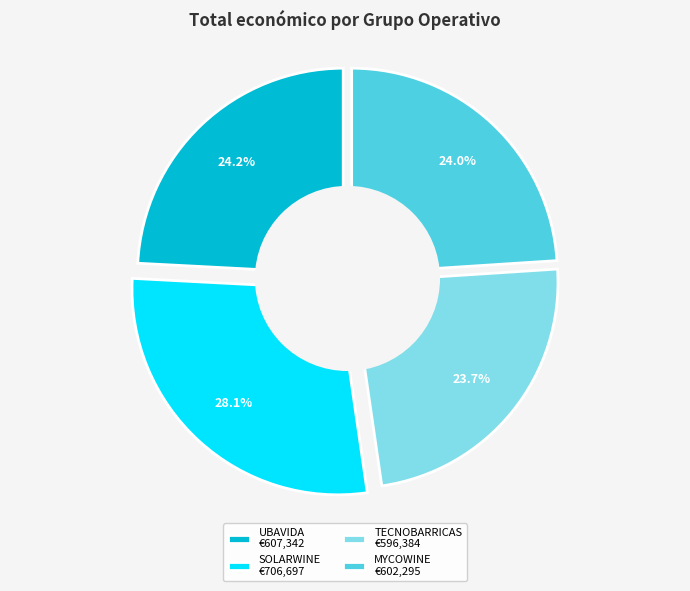

Rank the categories by value from lowest to highest.

TECNOBARRICAS, MYCOWINE, UBAVIDA, SOLARWINE